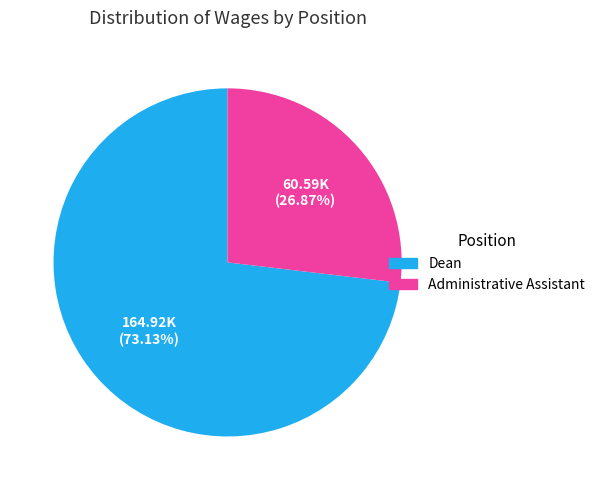

Count the number of slices in the pie.

2